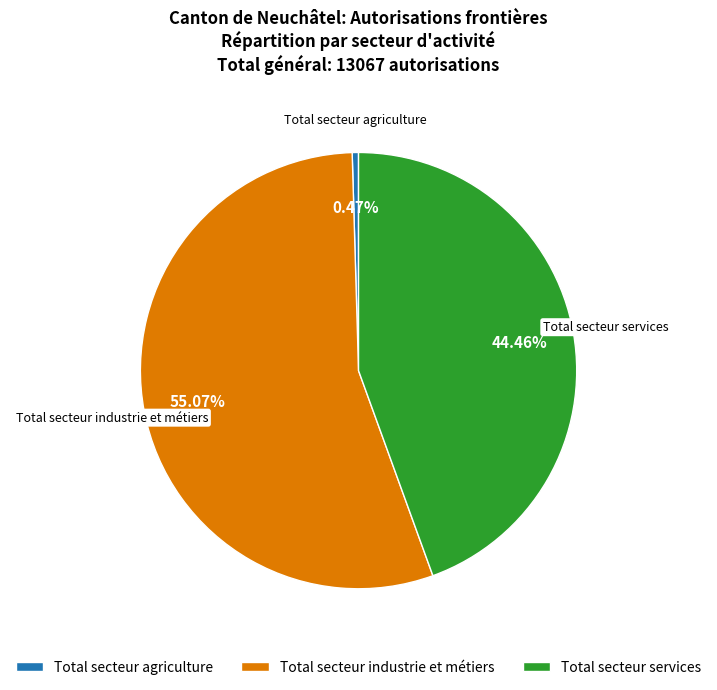

To the nearest percent, what is the difference between the largest and smallest slice percentages?

55%